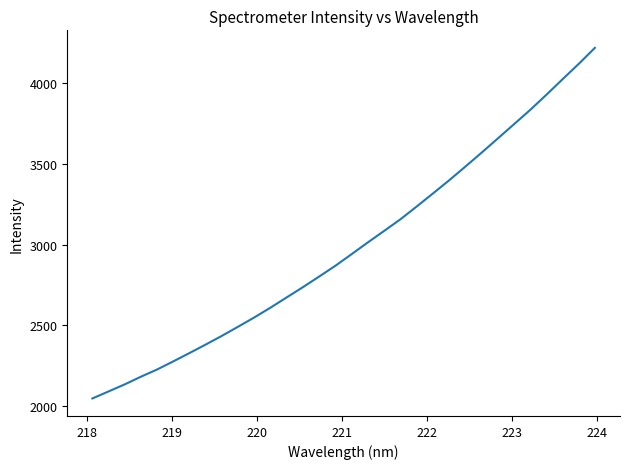

What is the difference between the maximum and minimum values?

2168.0